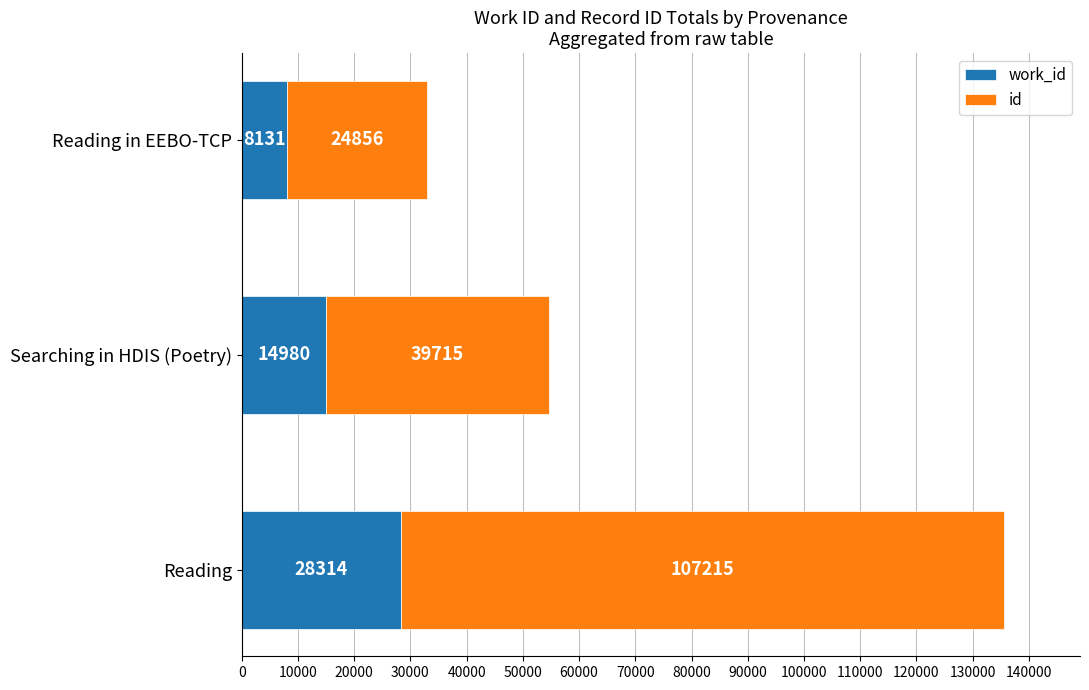

Count the number of data series in this chart.

2